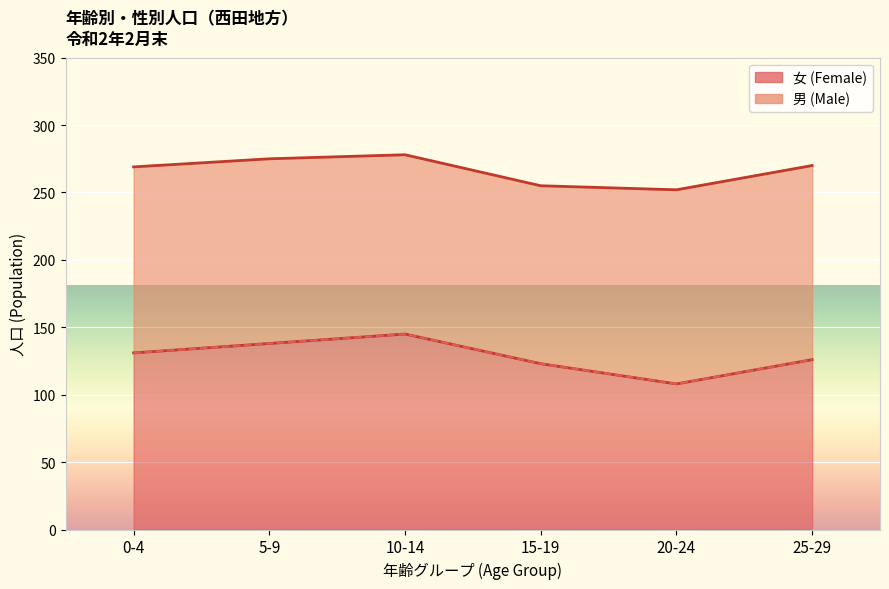

Reading left to right, what are all the values shown in this chart?

0-4=131	5-9=138	10-14=145	15-19=123	20-24=108	25-29=126